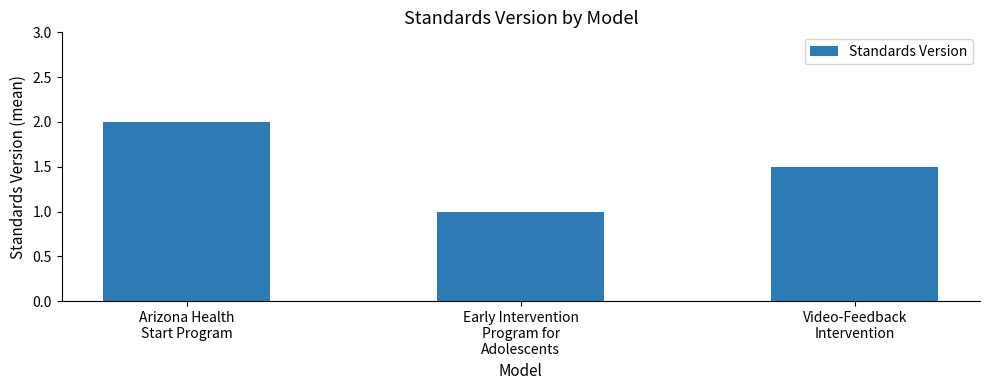

Reading left to right, transcribe all the data shown in this chart.

2.0	1.0	1.5